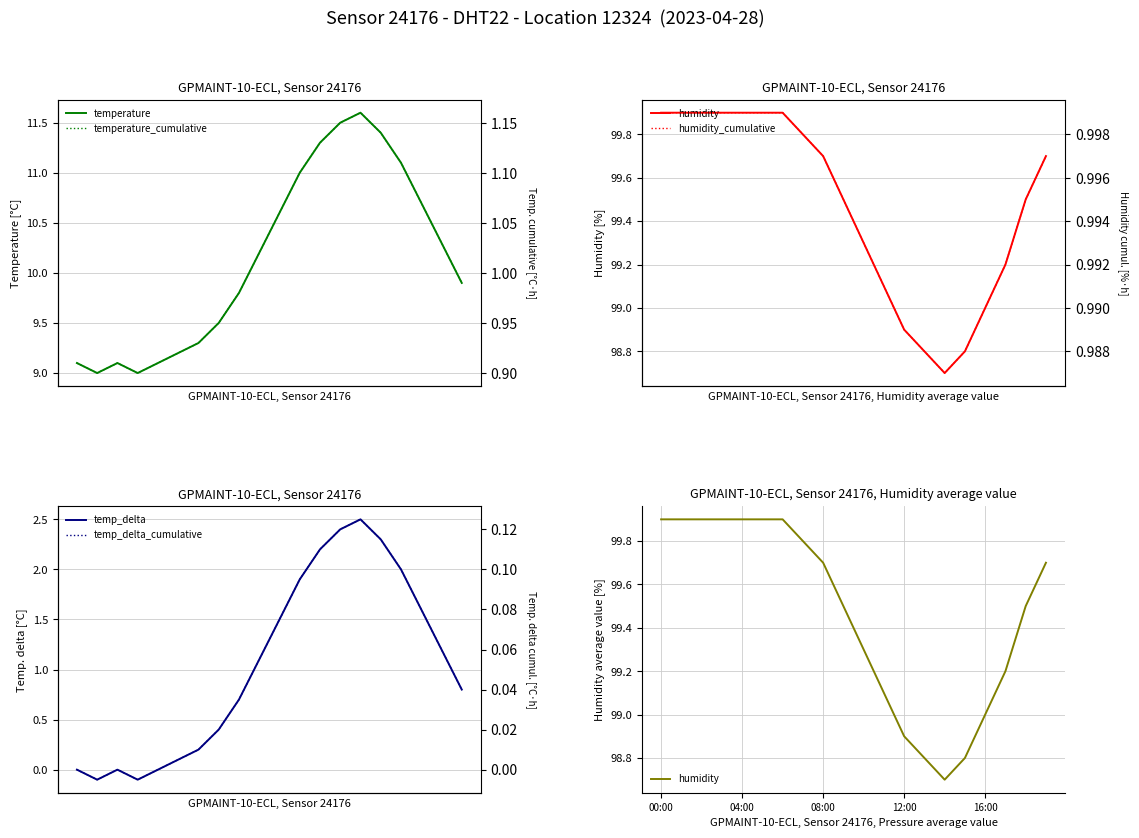

What is the value of the temp_delta point at the 13th from the left?

2.2